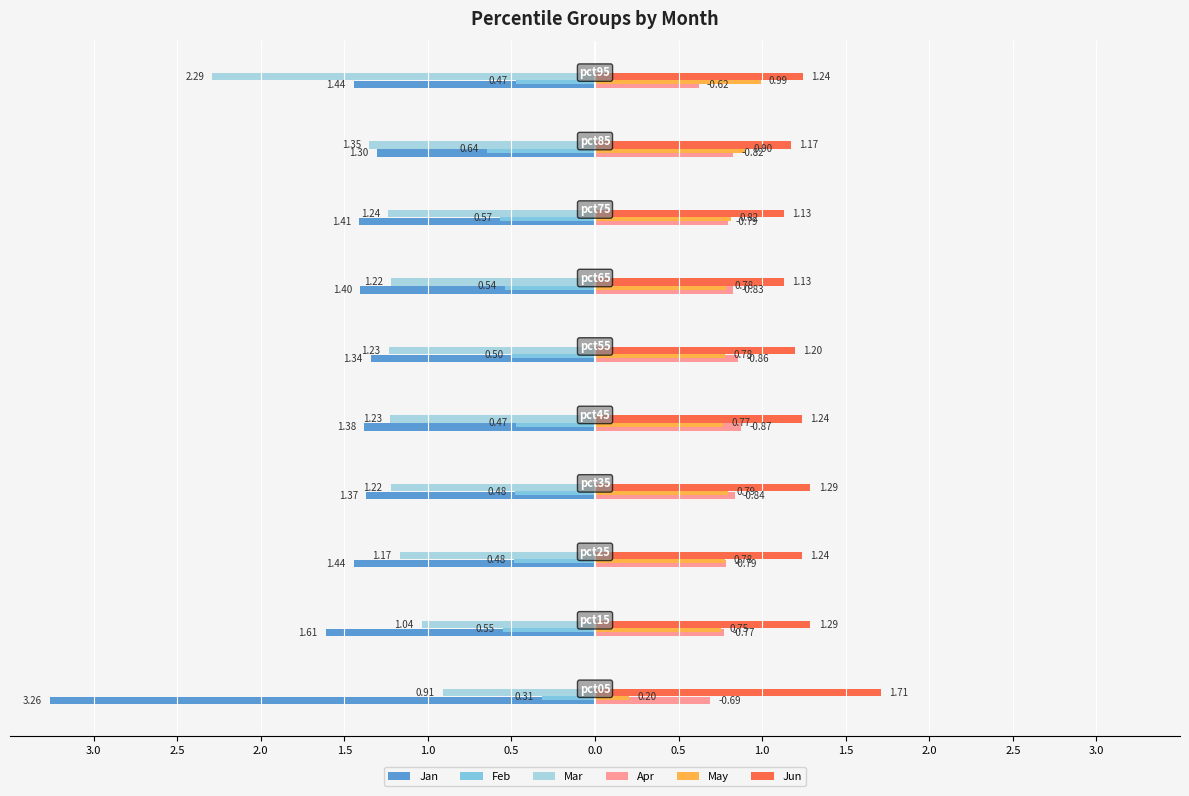

What are all the series names shown in the legend?

Jan, Feb, Mar, Apr, May, Jun